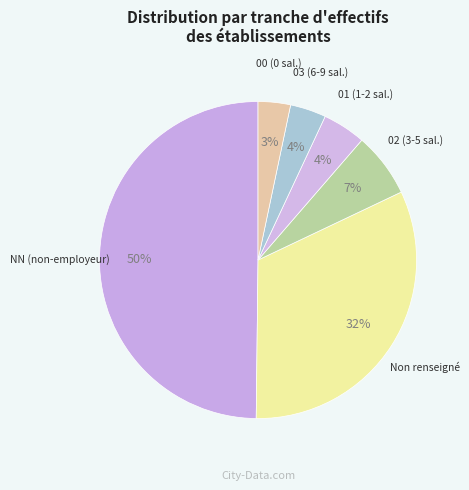

How many segments does this pie chart have?

6